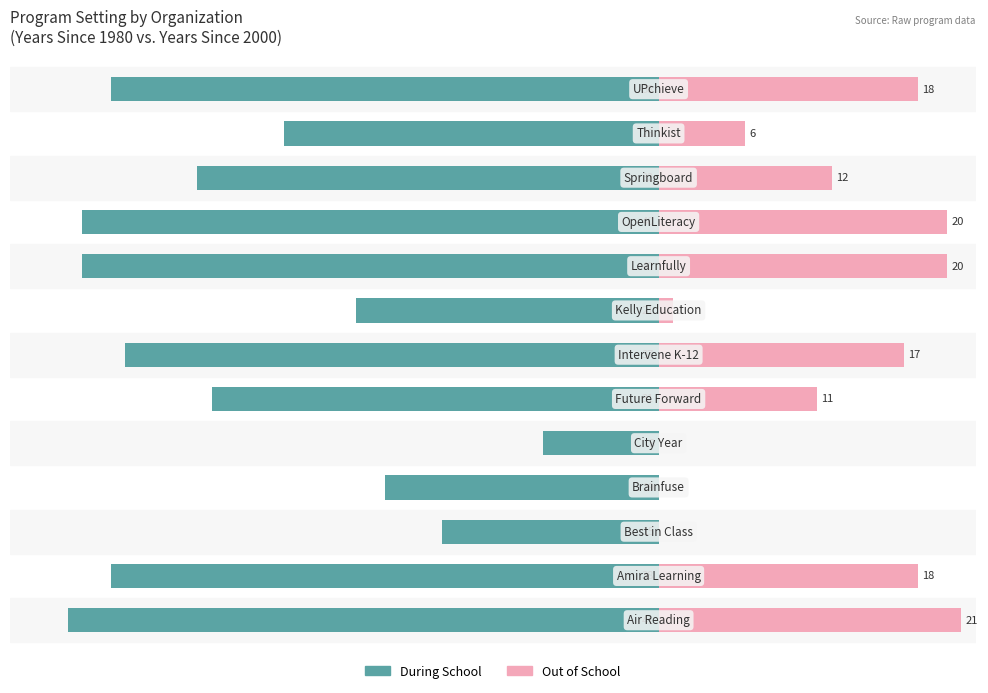

How many groups of bars are there?

13